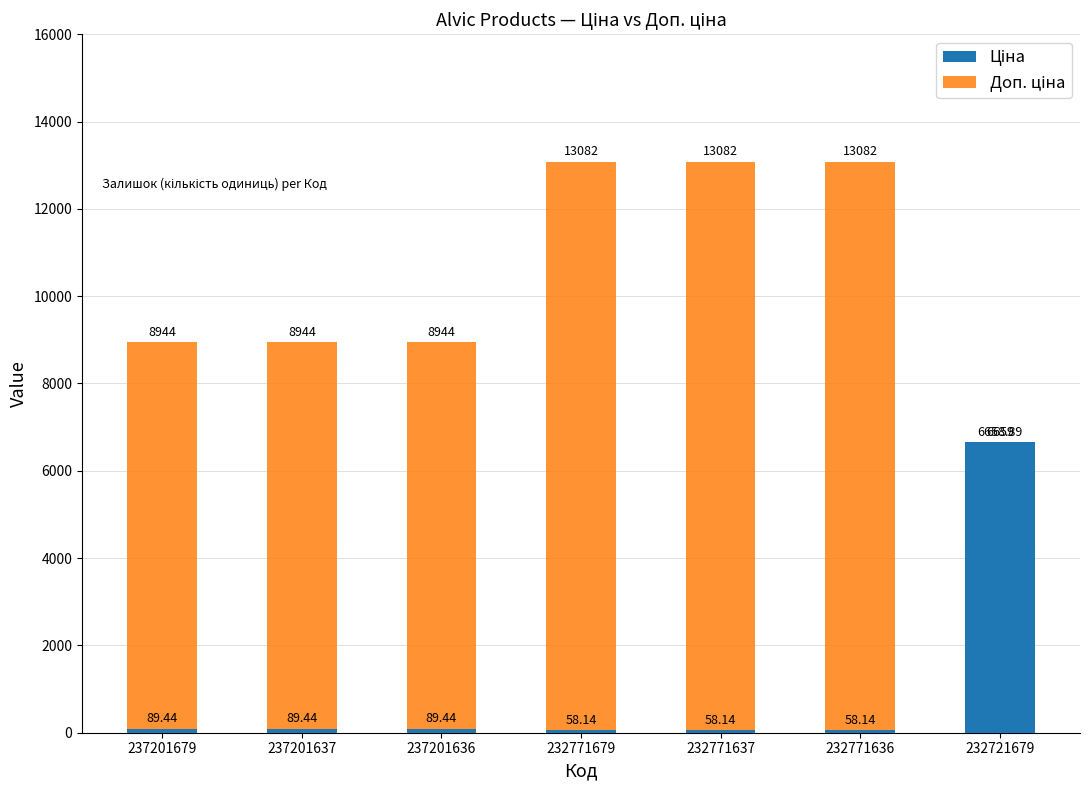

What are all the series names shown in the legend?

Ціна, Доп. ціна